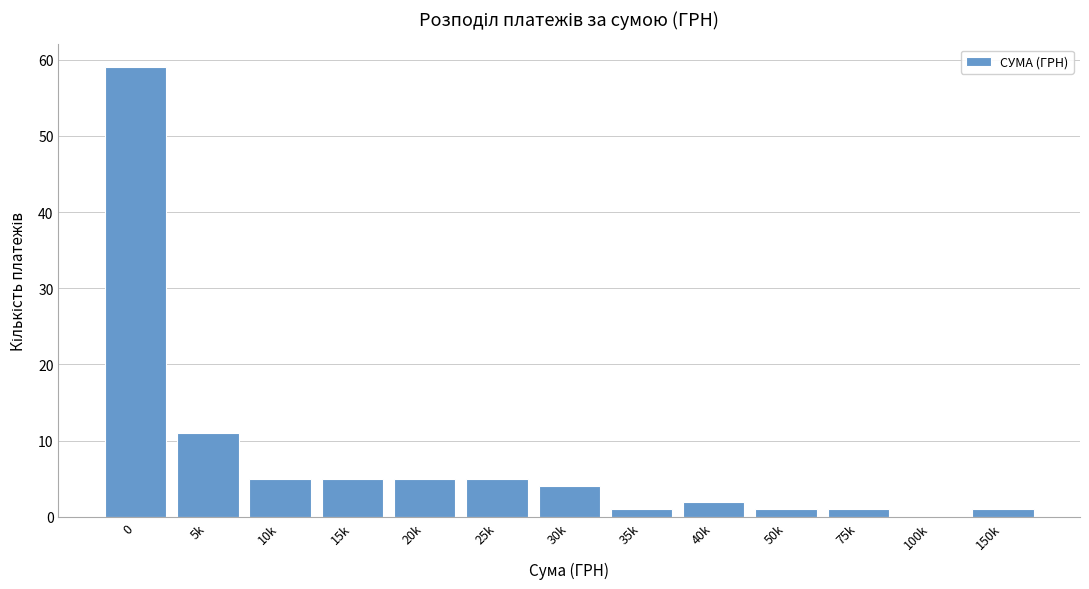

Reading right to left, what are all the values shown in this chart?

150k=1	100k=0	75k=1	50k=1	40k=2	35k=1	30k=4	25k=5	20k=5	15k=5	10k=5	5k=11	0=59